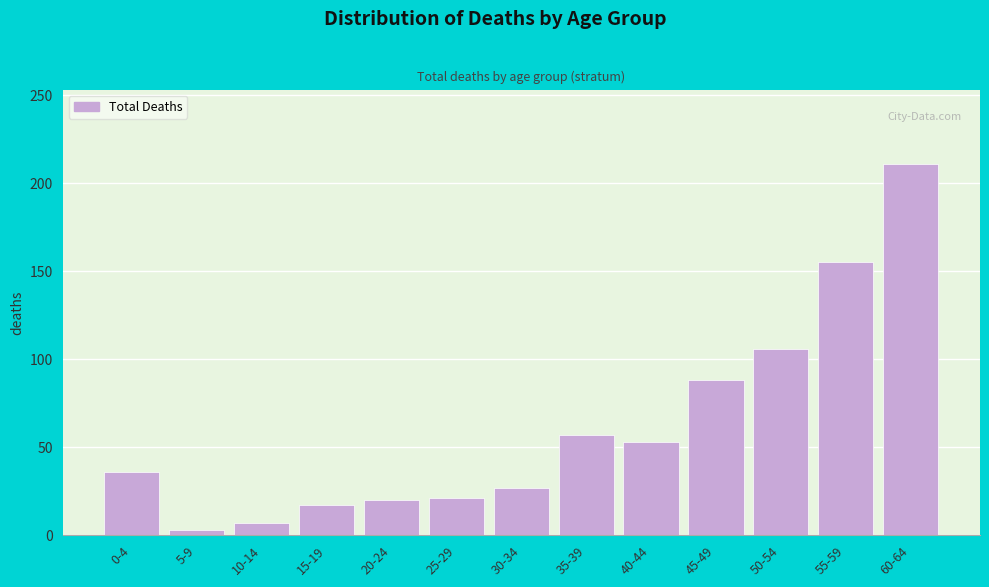

Read the value at 40-44.

53